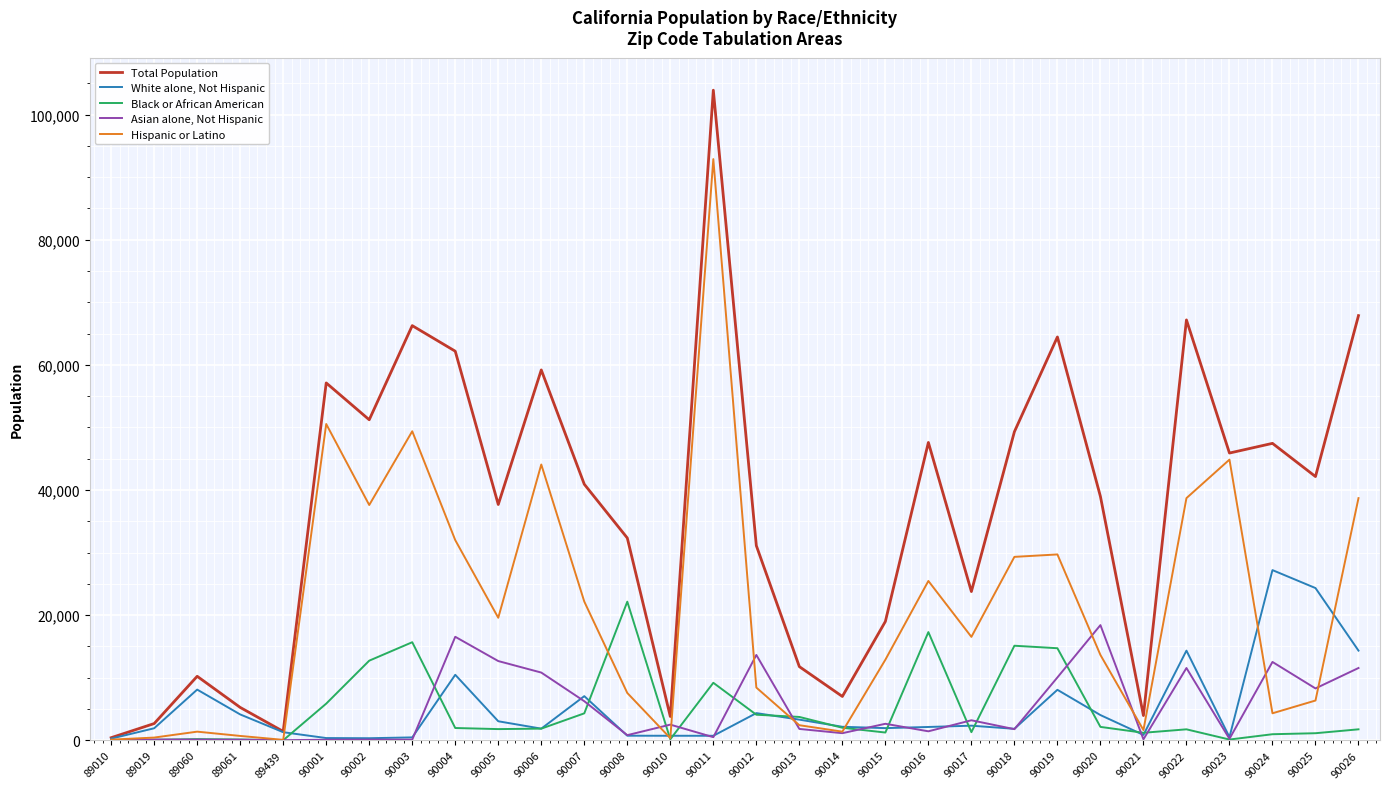

How many values in the Total Population series are below 40920?

15